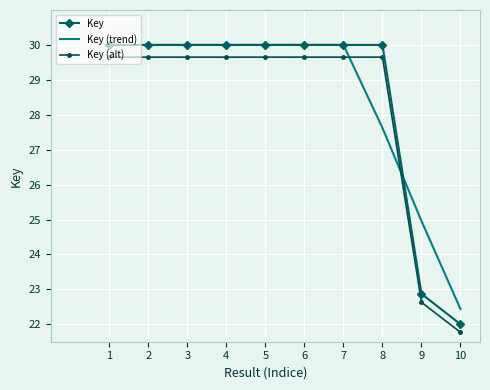

The Key series shows 53.7 at 8. True or false?

False